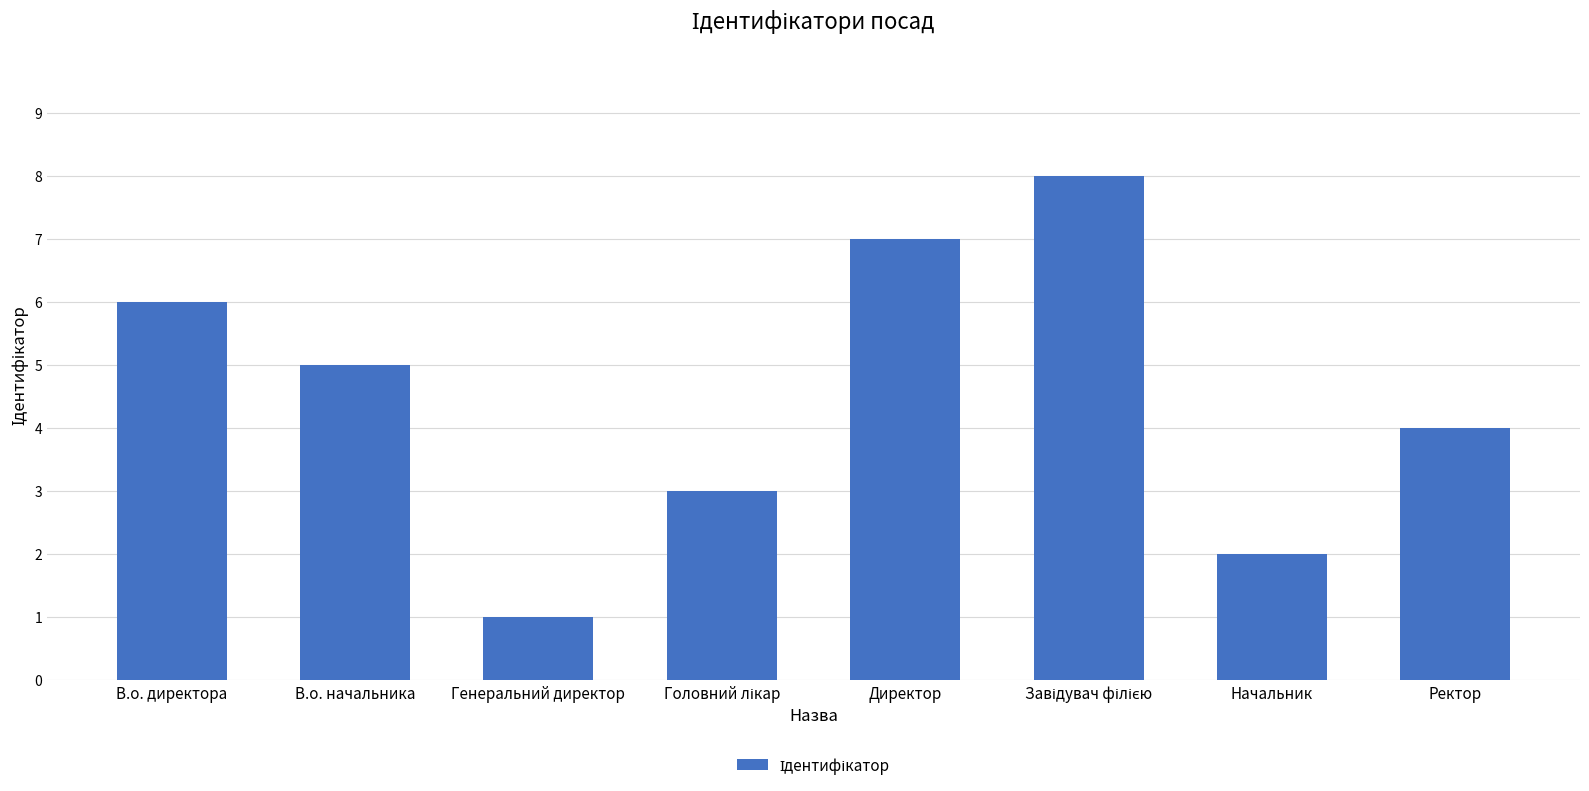

What is the greatest value displayed?

8